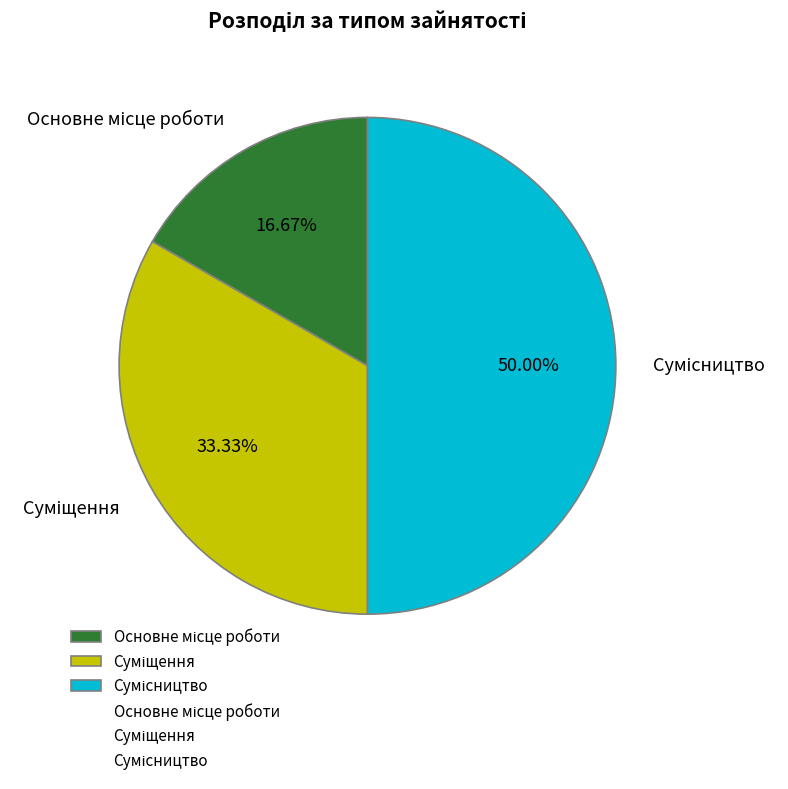

Count the number of slices in the pie.

3